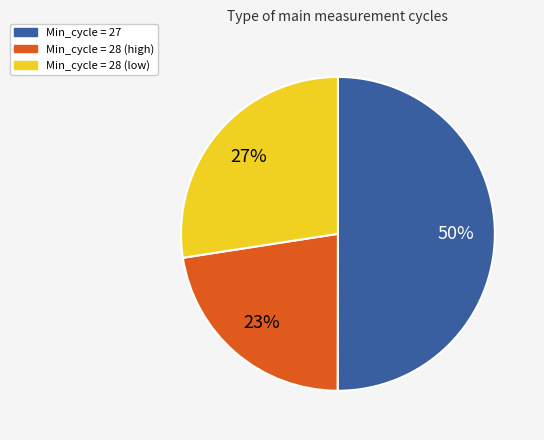

To the nearest percent, what percentage of the pie is Min_cycle = 28 (low)?

27%